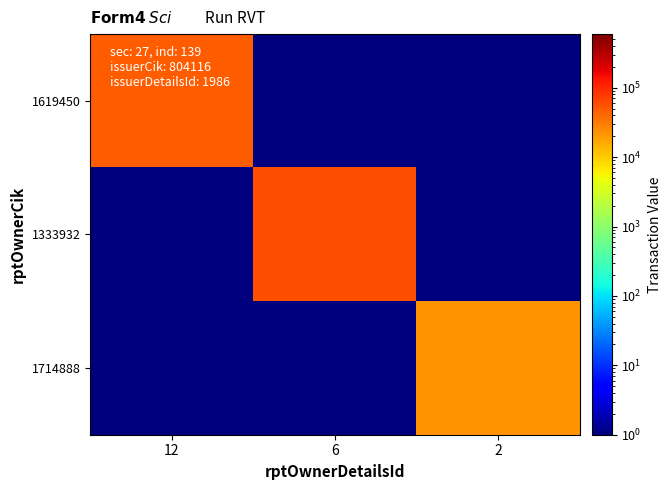

Between 12 and 6, which series saw the biggest shift?

1333932